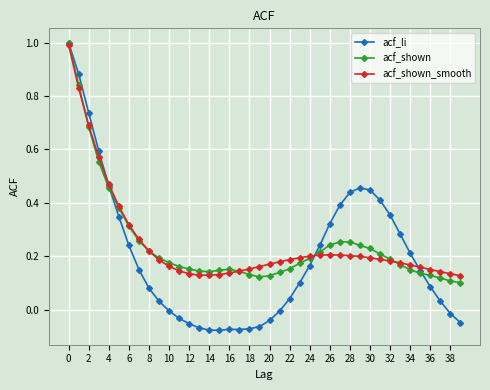

Which series has the largest range (max minus min)?

acf_li